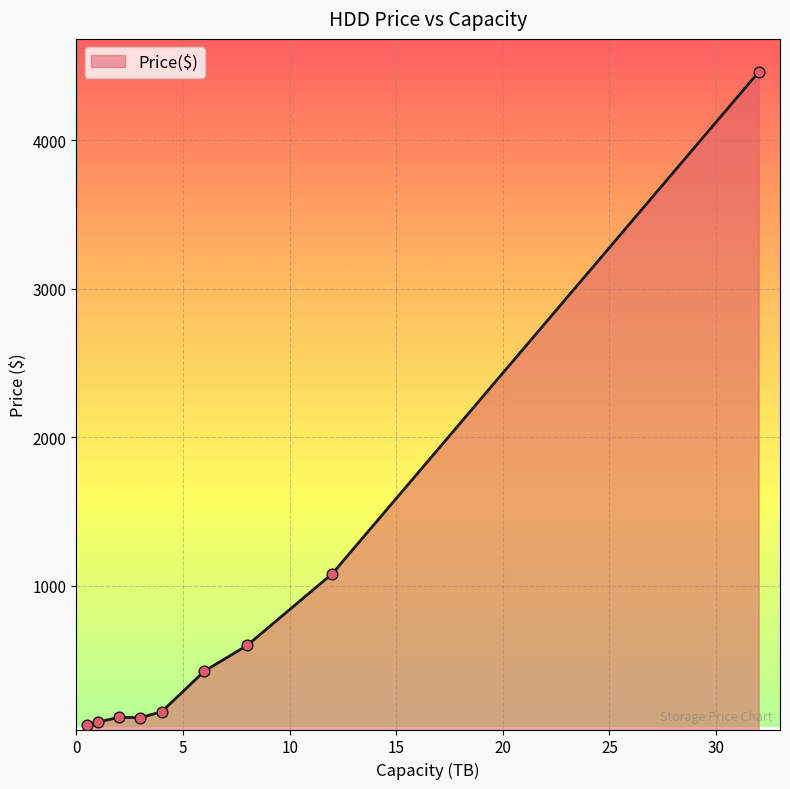

What is the maximum value shown in the chart?

4461.0